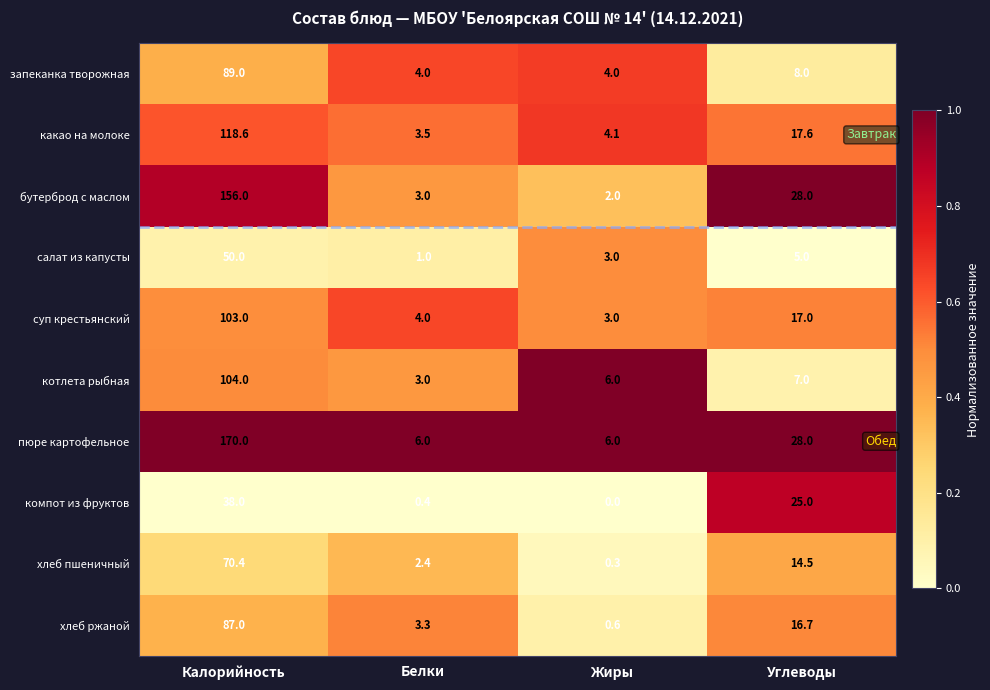

What is the difference between the хлеб ржаной values at Калорийность and Жиры?

86.4